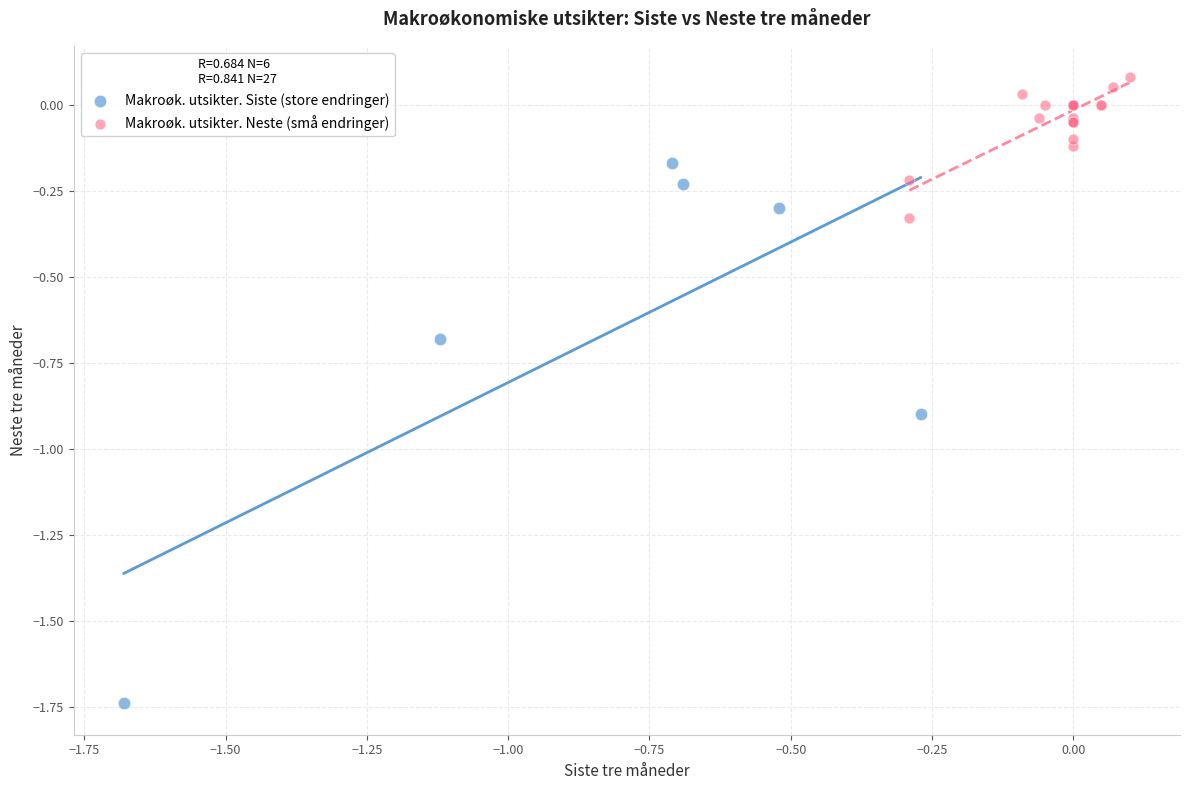

Which series reaches the maximum Y coordinate?

Makroøk. utsikter. Neste (små endringer)